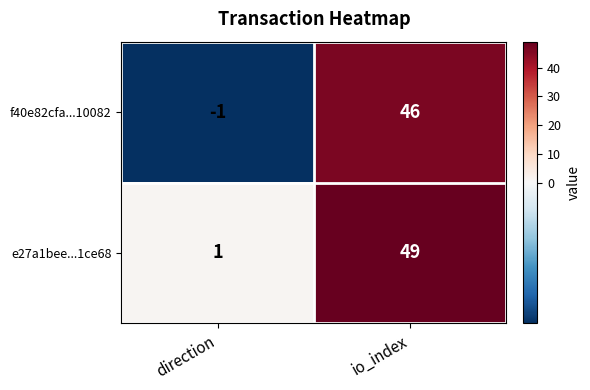

What is the sum of all f40e82cfa...10082 values?

45